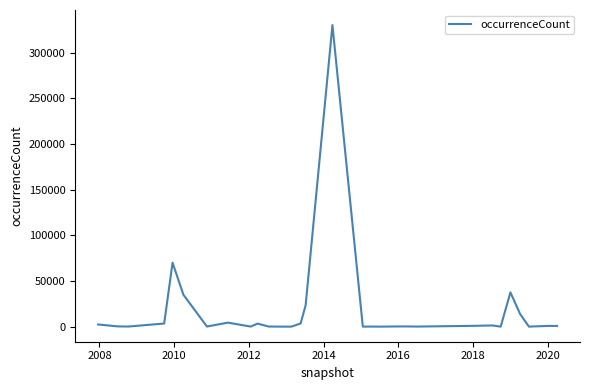

What is the maximum value shown in the chart?

330359